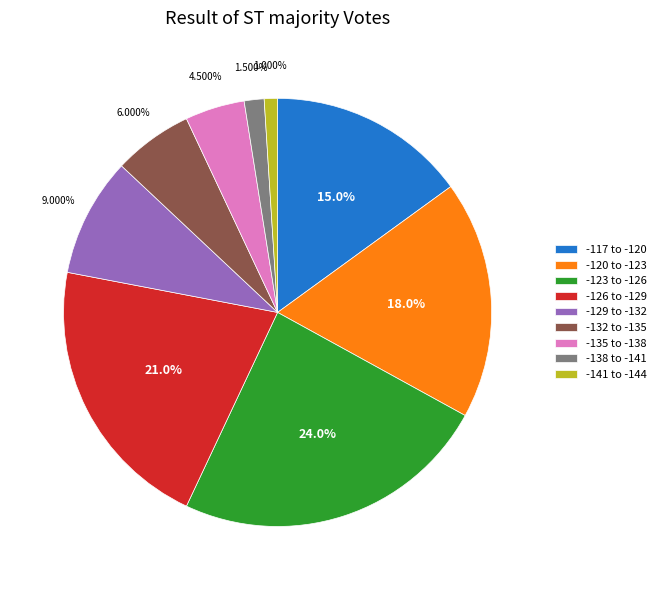

What is the ratio of the value at -120 to -123 to the value at -141 to -144?

18.0